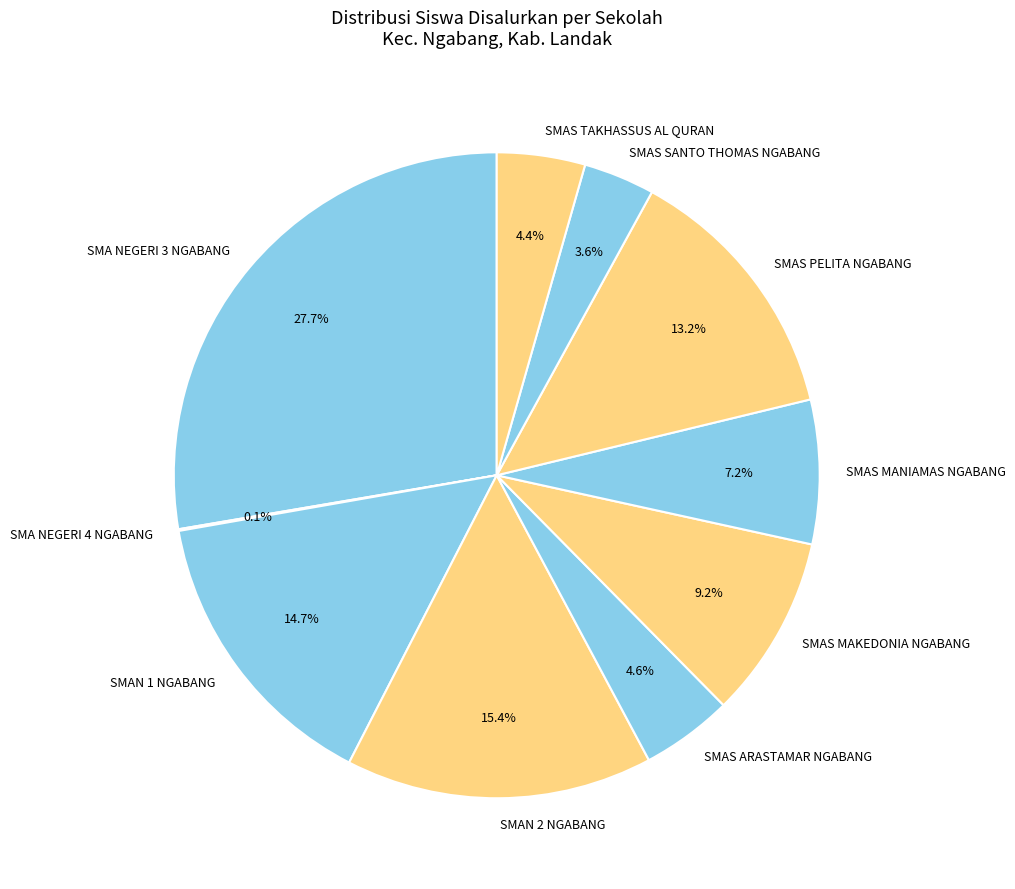

Approximately how many times larger is the value at SMAS ARASTAMAR NGABANG compared to SMAS MAKEDONIA NGABANG?

0.5